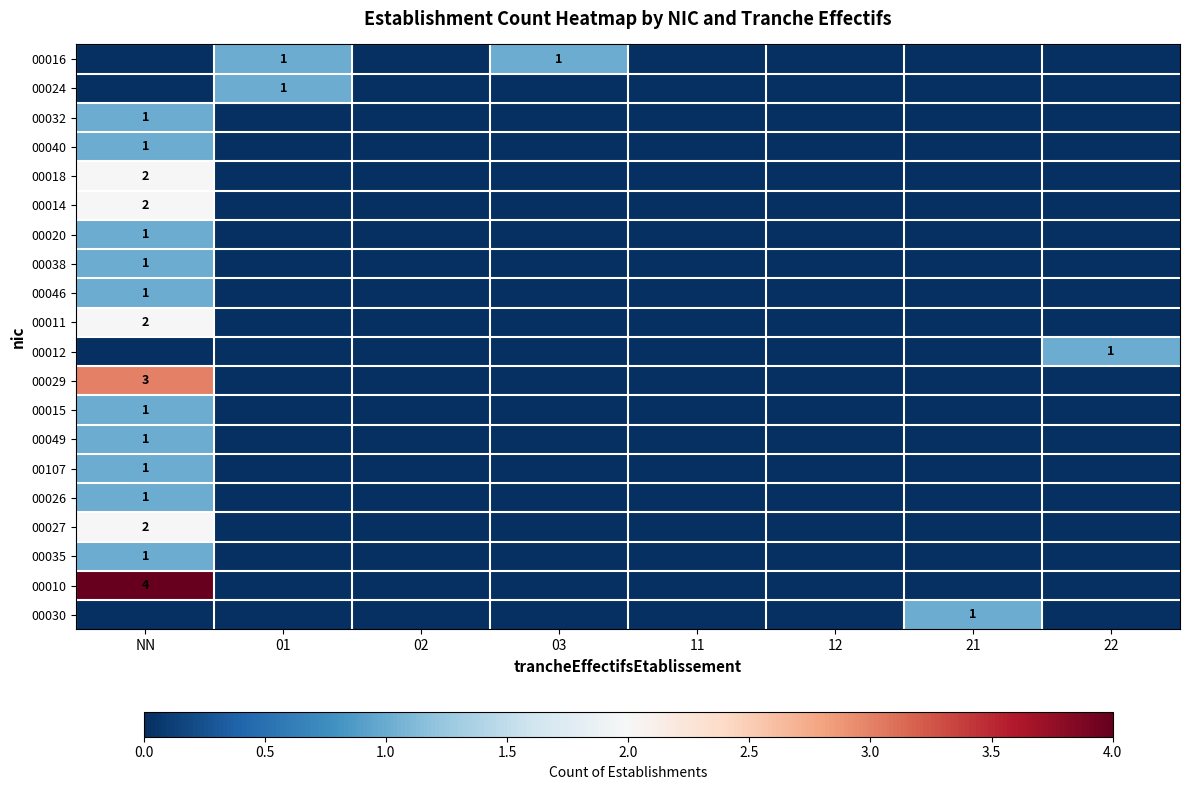

True or false: 00012 has a value of 1 at 22.

True